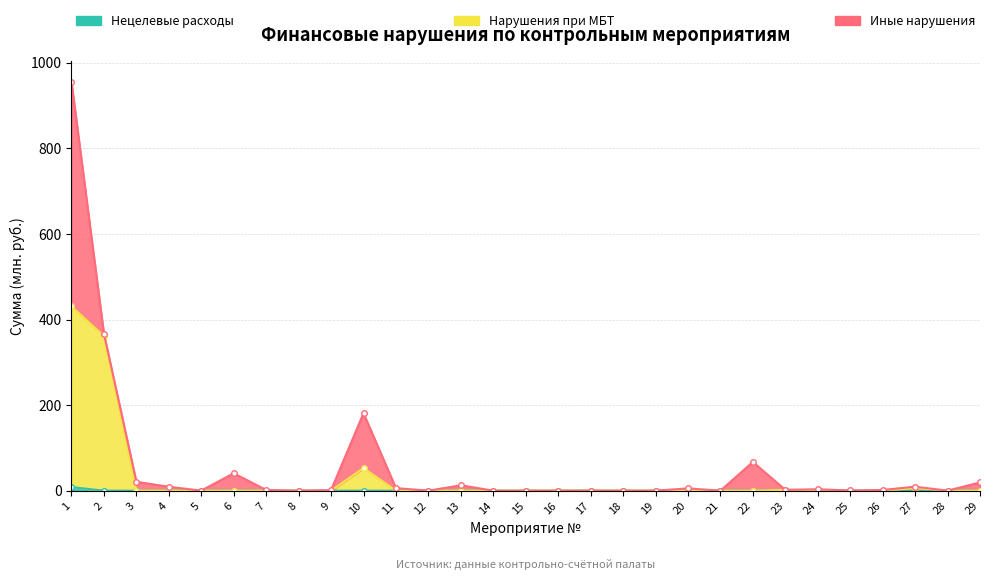

At which category is the sum across all series the highest?

1